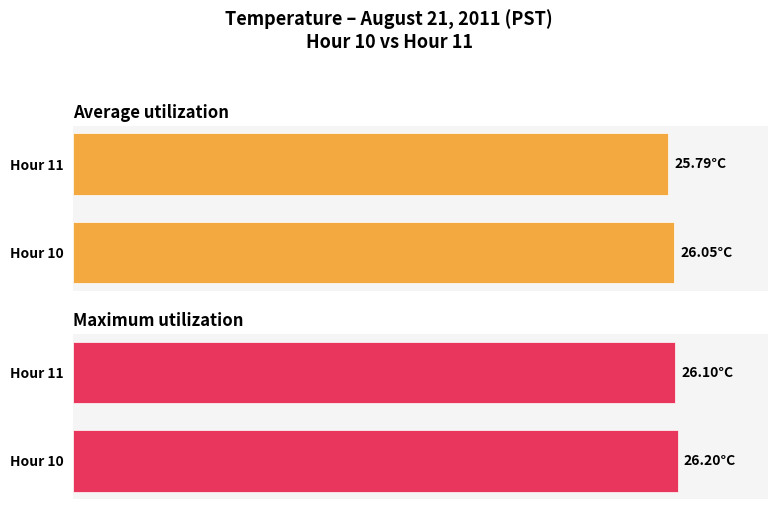

How many values in the Average utilization series exceed 26?

1